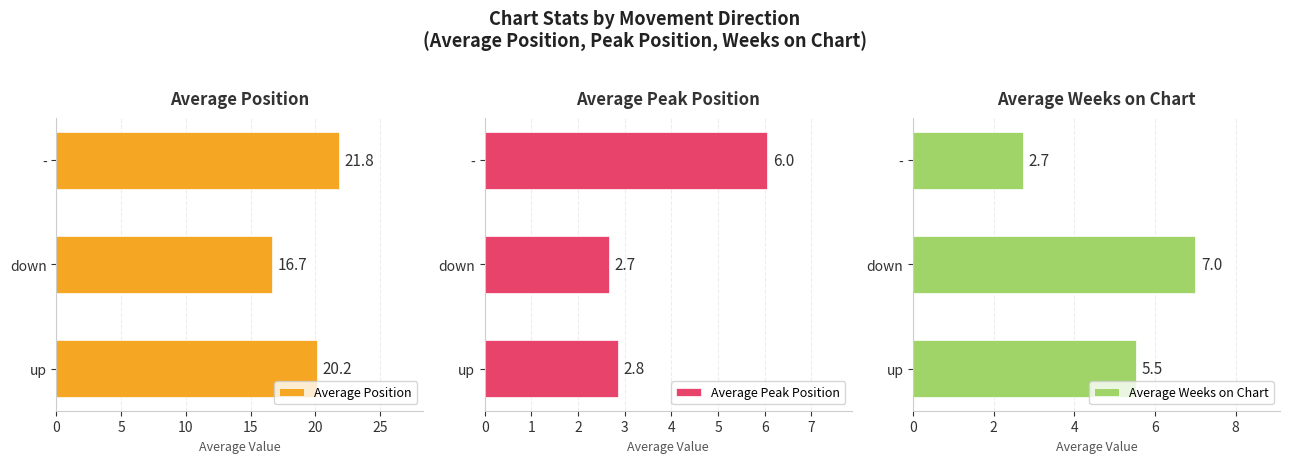

What is the sum of the Average Position values at - and down?

38.5